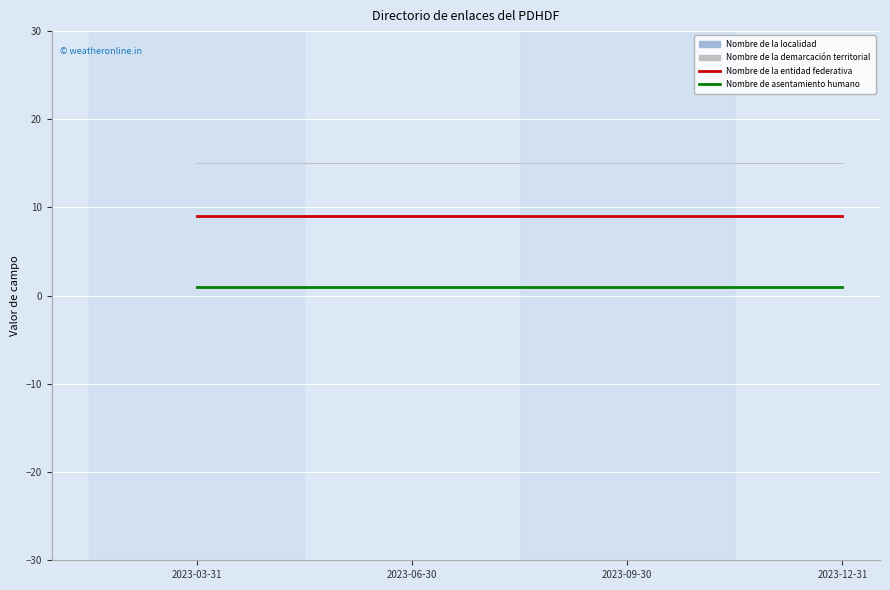

Does the chart display data point markers on the line(s)?

No